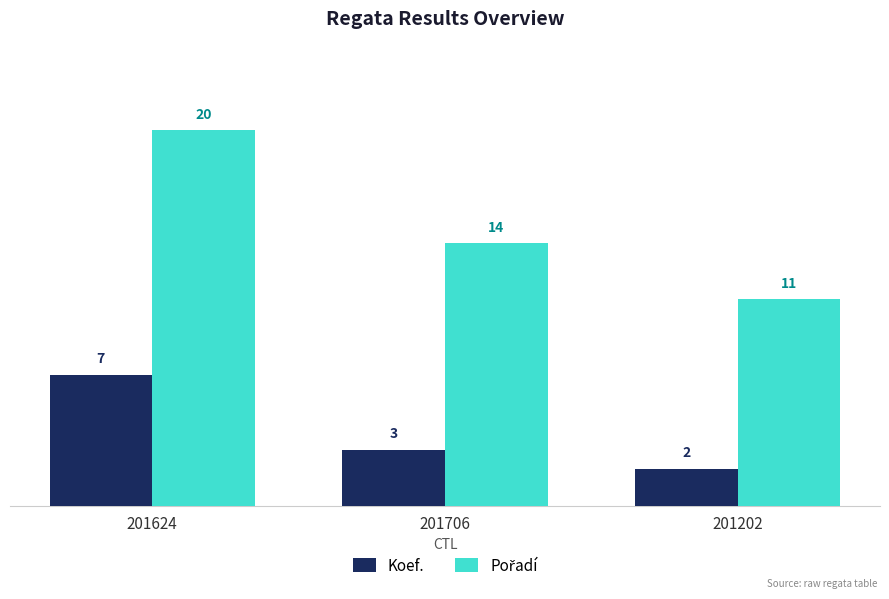

At which label does Koef. first exceed 3?

201624